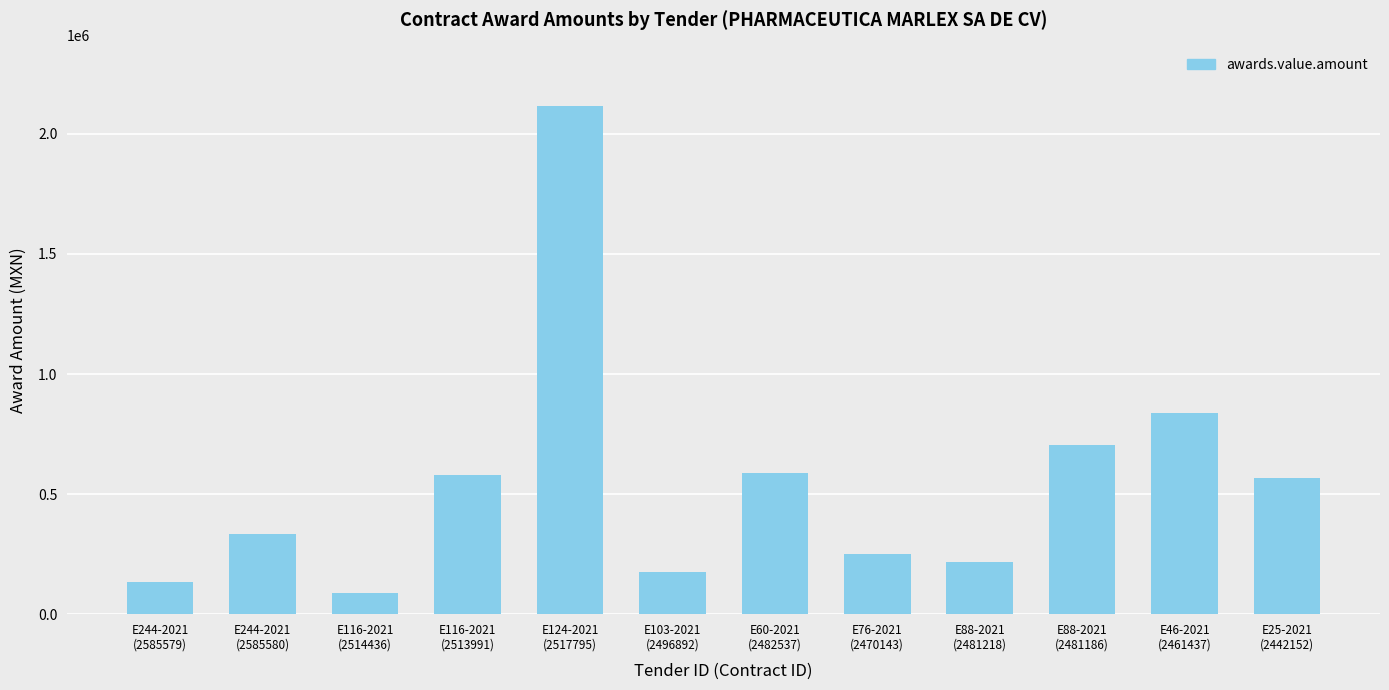

At which label is the value closest to 1100346?

E46-2021
(2461437)